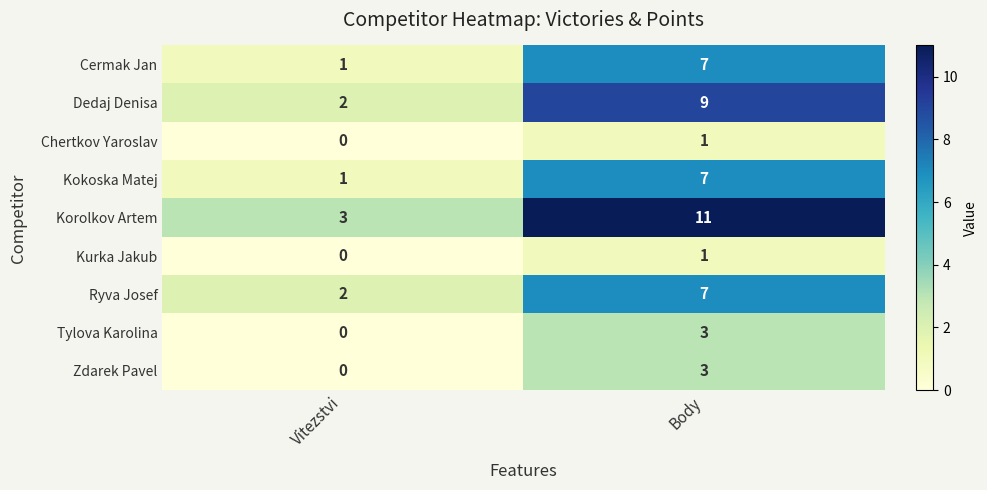

Between Vitezstvi and Body, which series saw the biggest shift?

Korolkov Artem